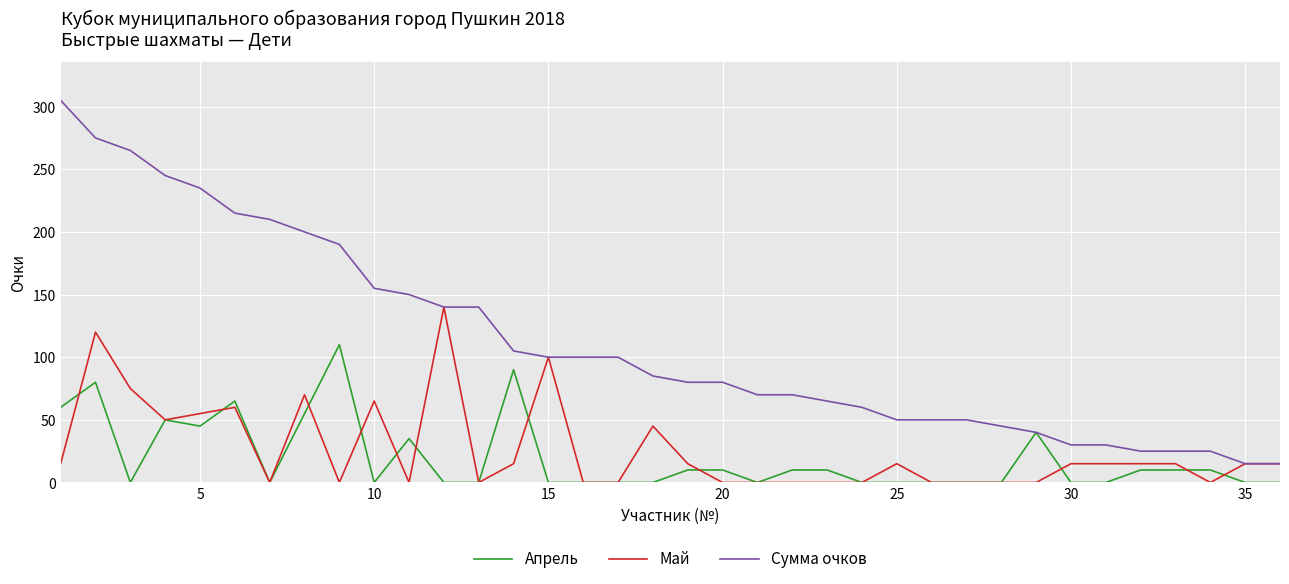

What is the difference between the maximum and minimum values in the Сумма очков series?

290